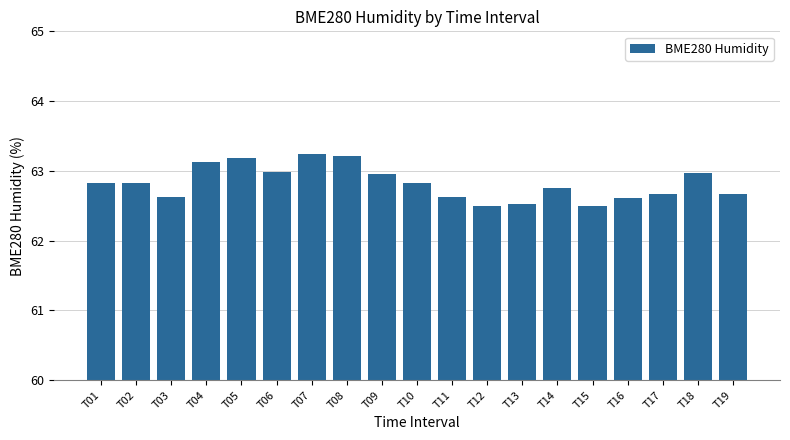

Reading right to left, extract all data points from this chart.

62.7	63.0	62.7	62.6	62.5	62.8	62.5	62.5	62.6	62.8	63.0	63.2	63.2	63.0	63.2	63.1	62.6	62.8	62.8